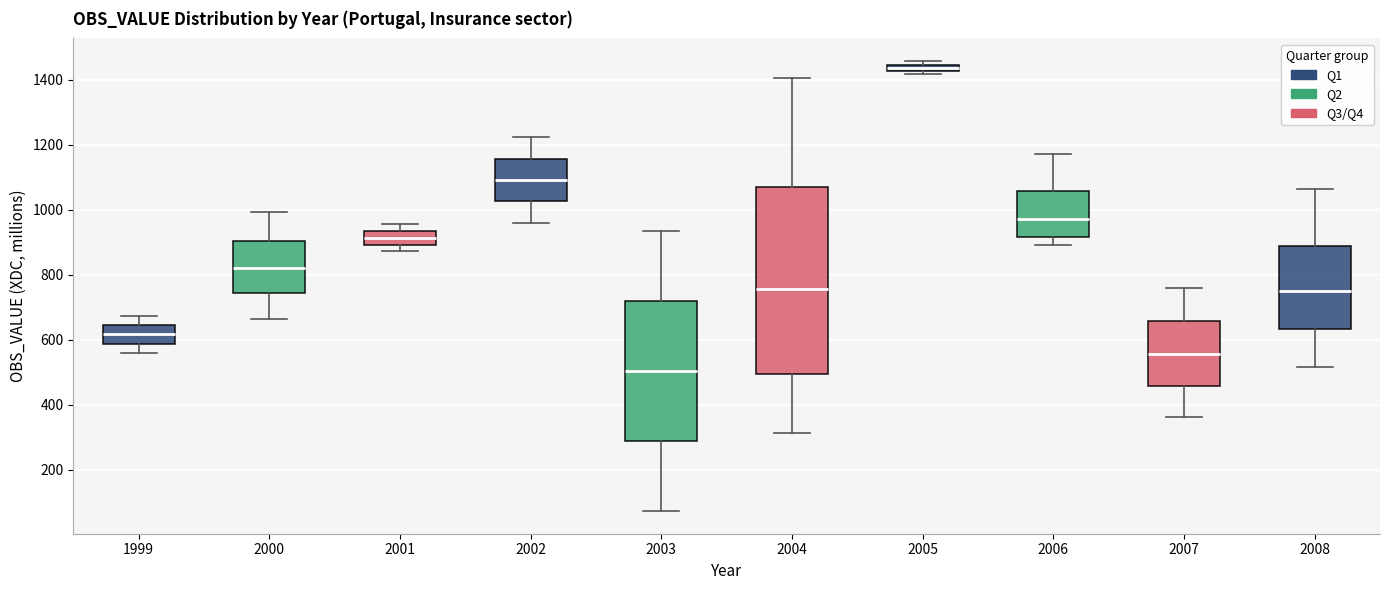

Where is the lower edge of the box at x = 2004 on the y-axis? The values are not printed on the chart, so give them approximately, as read against the axis.

500